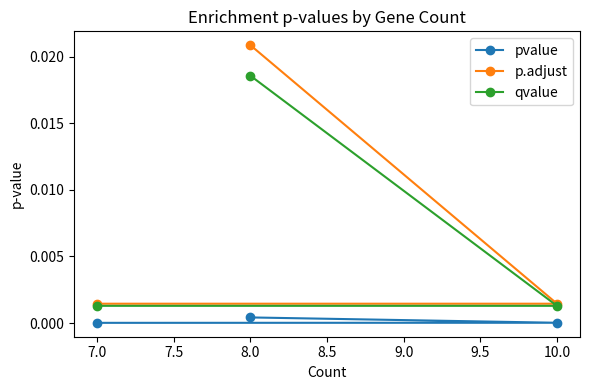

List the series in order of their peak value, highest first.

p.adjust, qvalue, pvalue